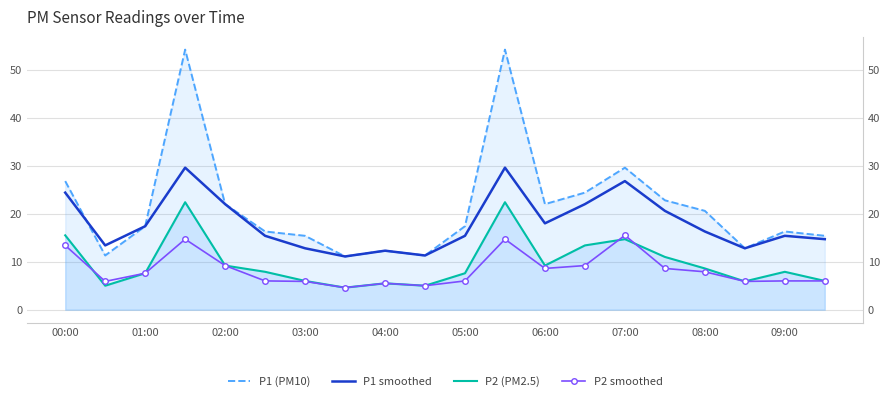

List the series in order of their peak value, highest first.

P1 (PM10), P1 smoothed, P2 (PM2.5), P2 smoothed